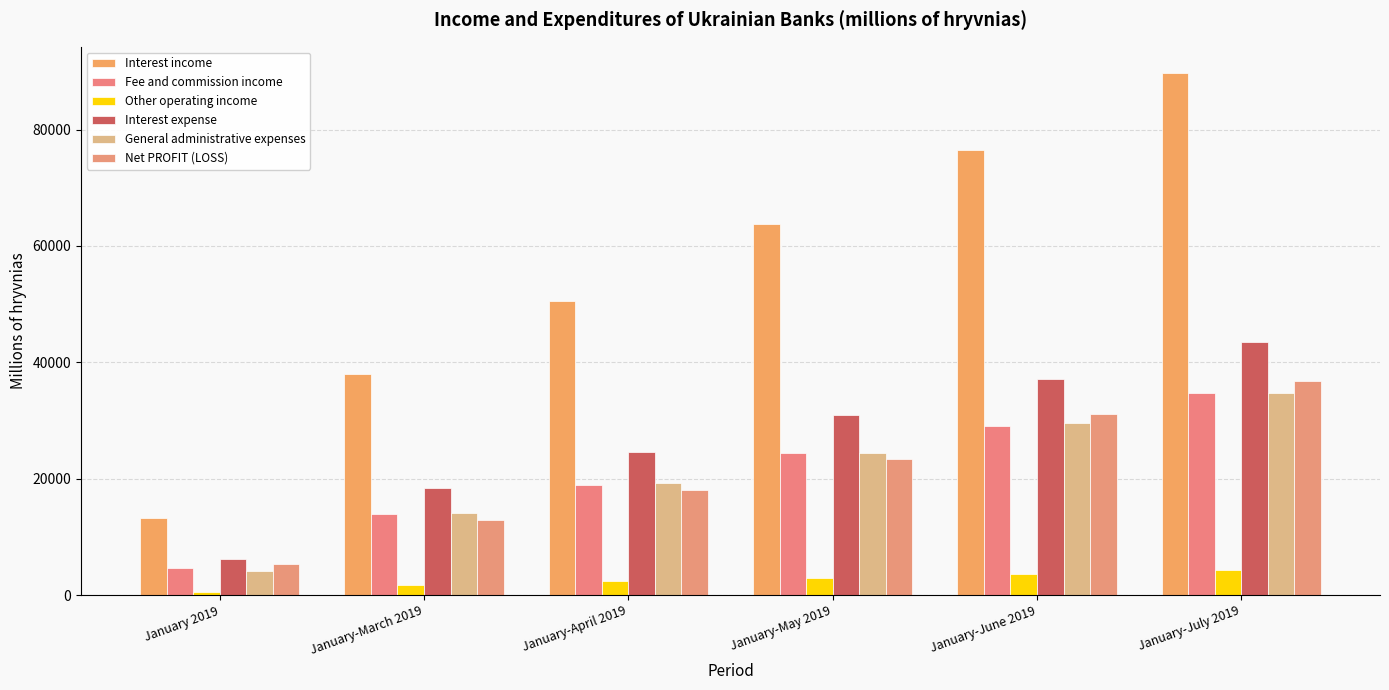

The value of Other operating income at January-July 2019 is 4352. True or false?

True